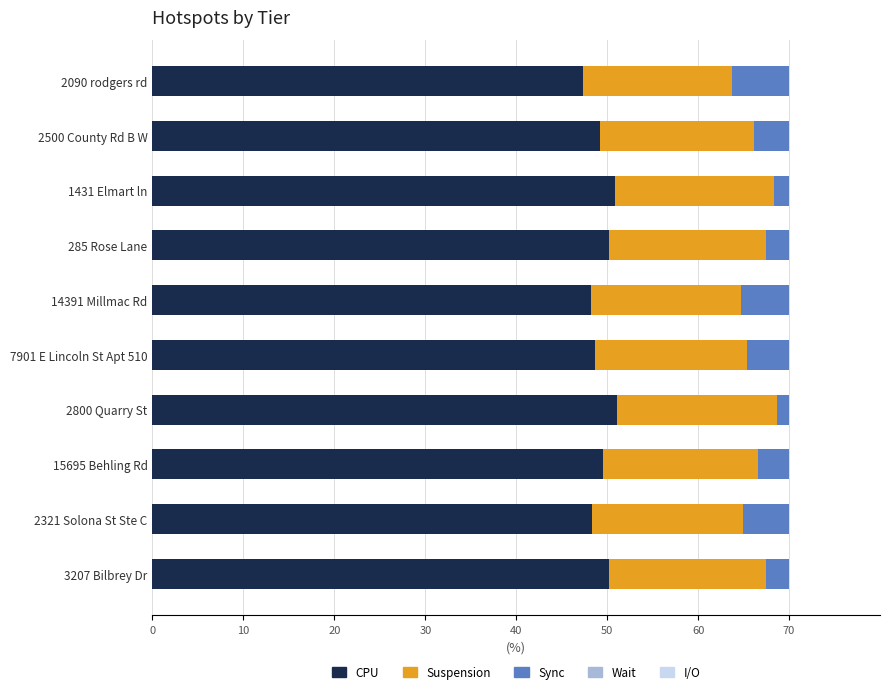

What is the maximum value for CPU?

51.1